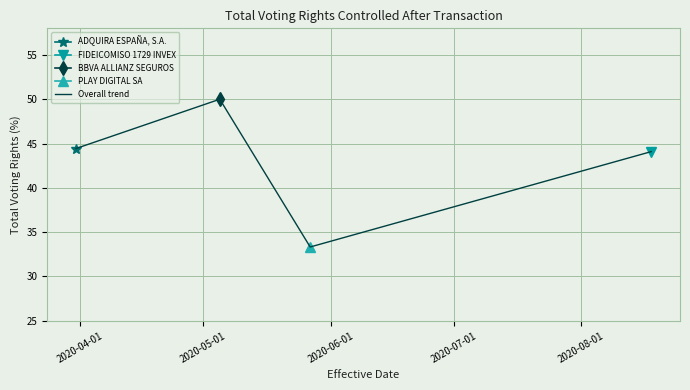

How many interior local valleys does the Overall trend series have?

1